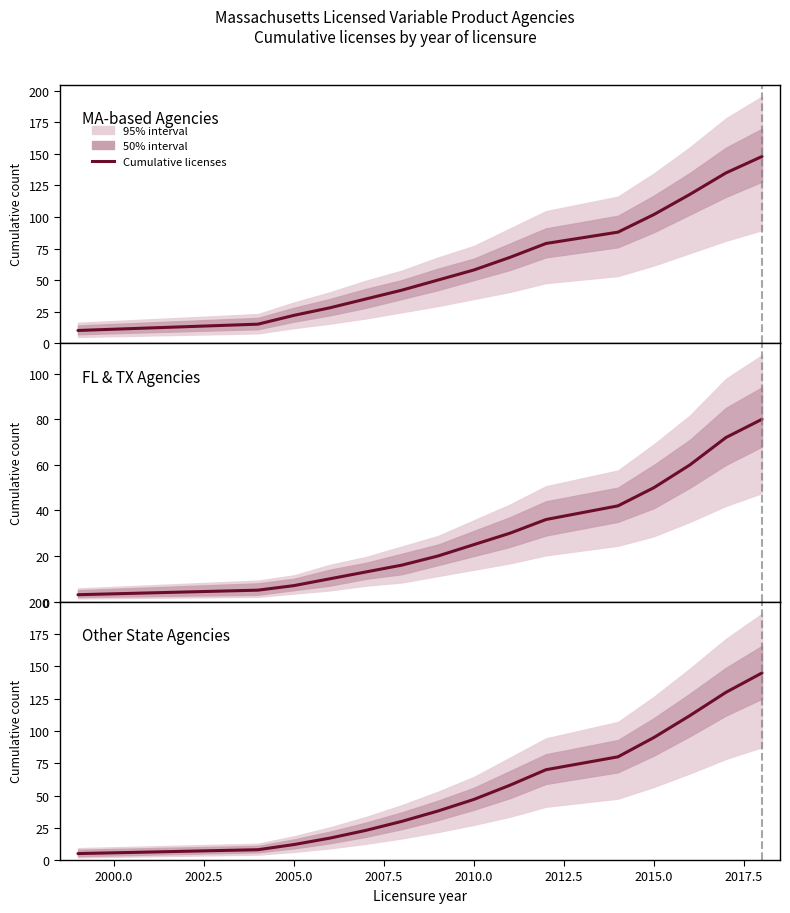

What is the approximate value at 2015.0, to the nearest 5?

95